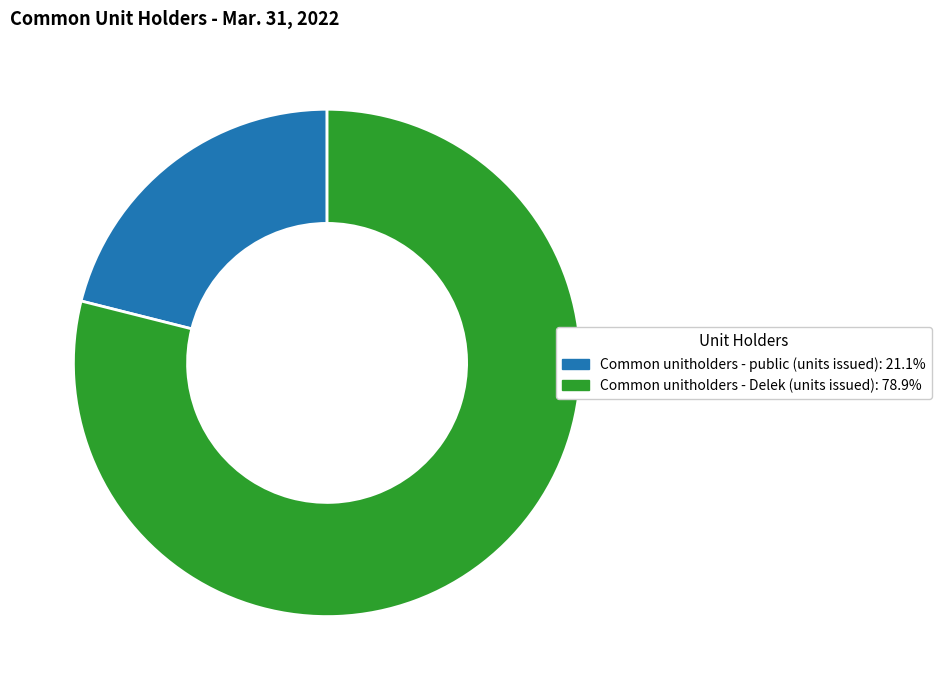

Is the sum of Common unitholders - public (units issued): 21.1% and Common unitholders - Delek (units issued): 78.9% greater than half?

Yes